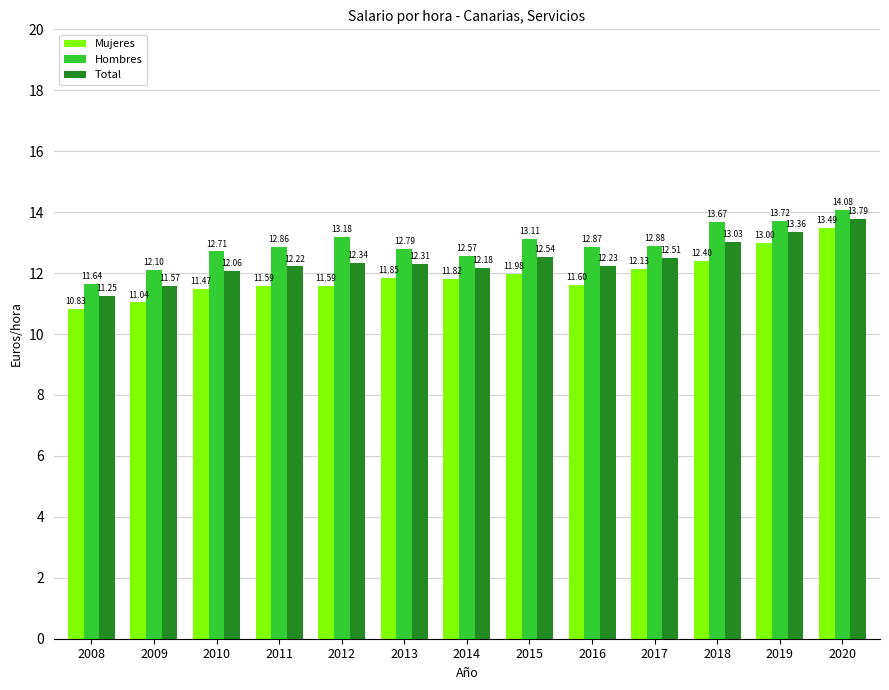

List the series in order of their peak value, lowest first.

Mujeres, Total, Hombres